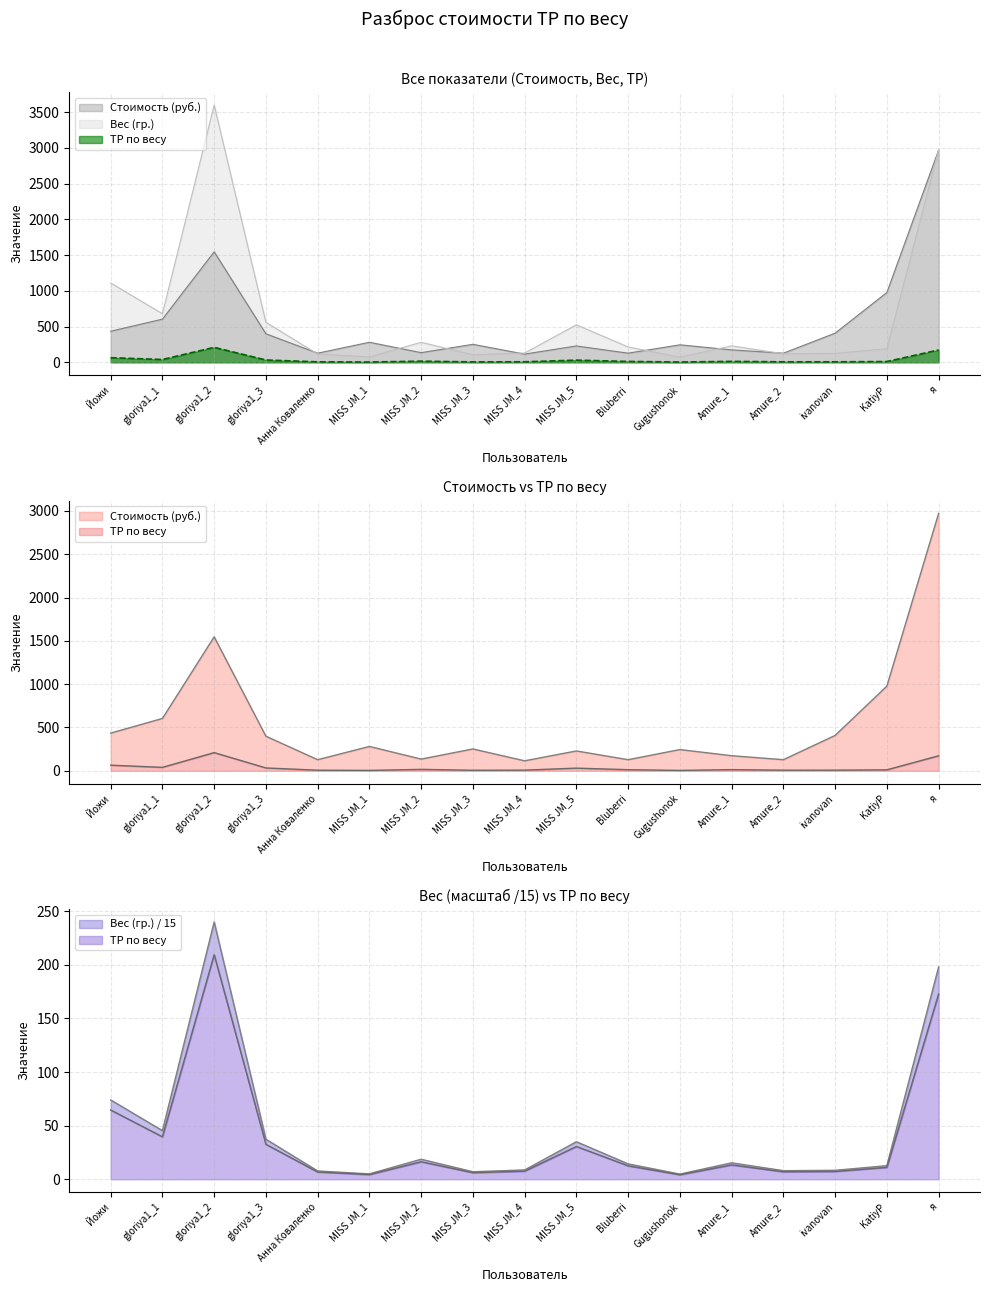

True or false: Стоимость (руб.) and Вес (гр.) intersect in this chart.

True